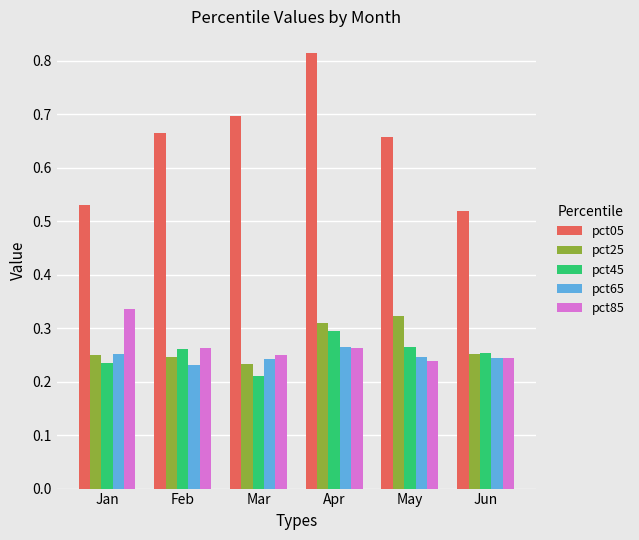

Is it true that pct25 equals 0.1 at Mar?

False